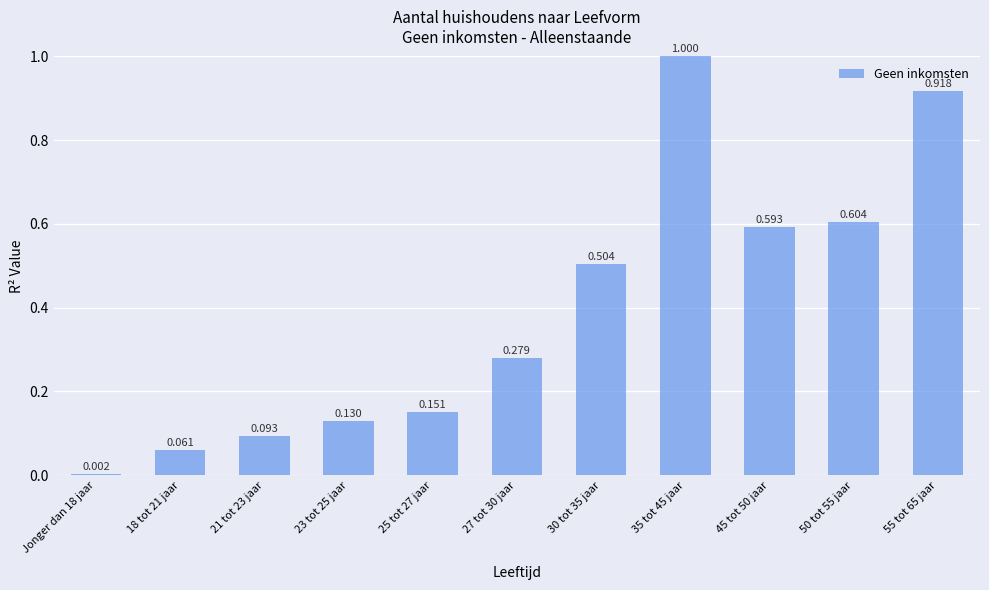

Rank the categories by value from highest to lowest.

35 tot 45 jaar, 55 tot 65 jaar, 50 tot 55 jaar, 45 tot 50 jaar, 30 tot 35 jaar, 27 tot 30 jaar, 25 tot 27 jaar, 23 tot 25 jaar, 21 tot 23 jaar, 18 tot 21 jaar, Jonger dan 18 jaar